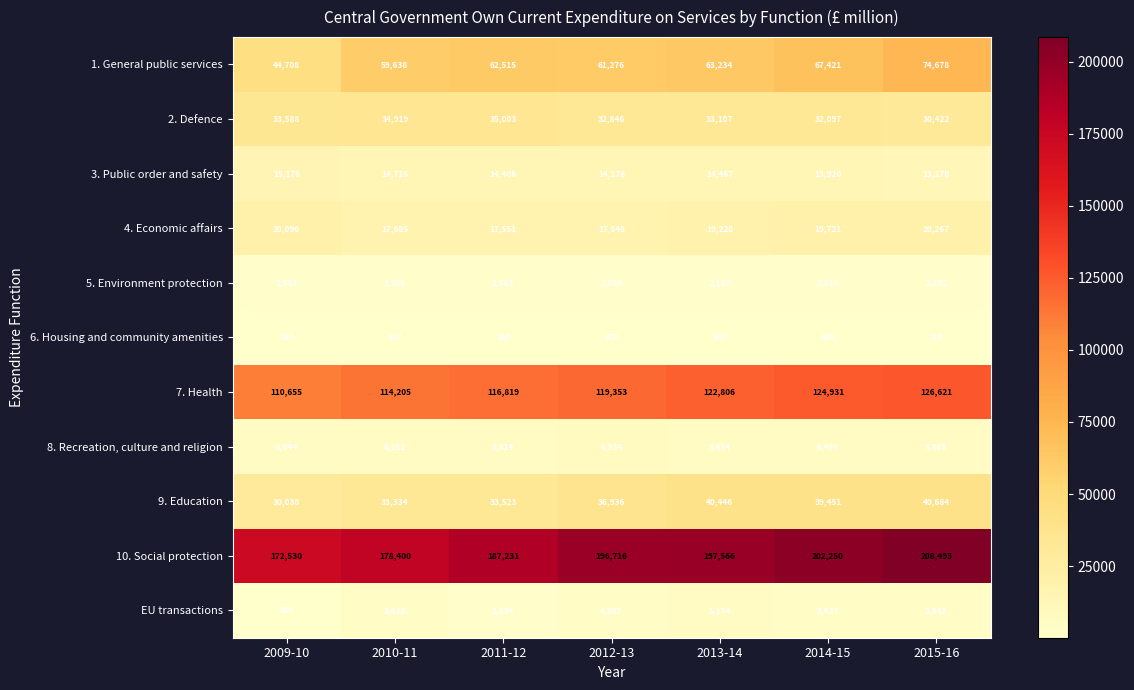

Which label corresponds to the smallest value in the chart?

2011-12